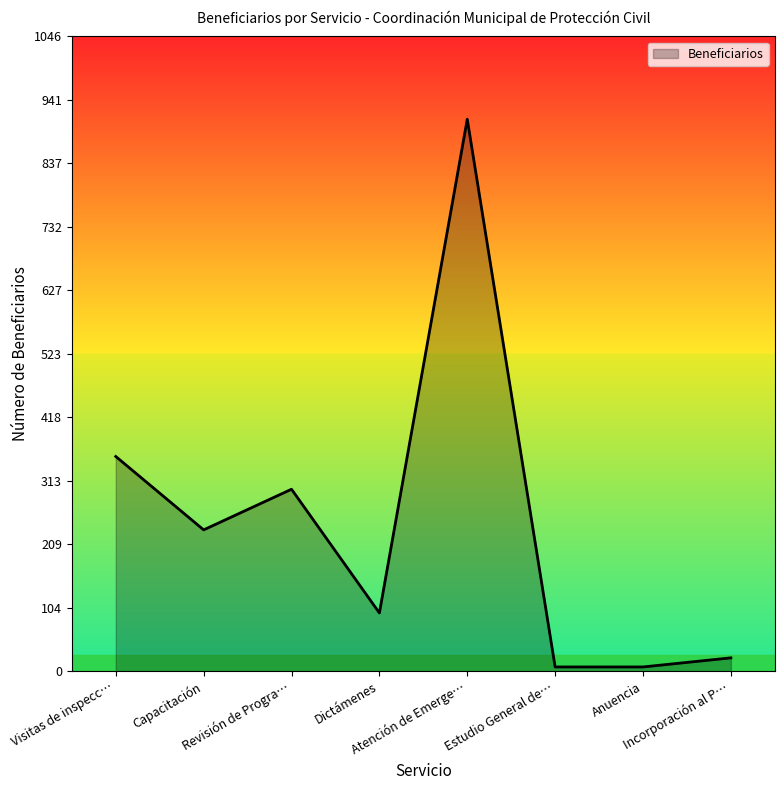

What is the greatest value displayed?

910